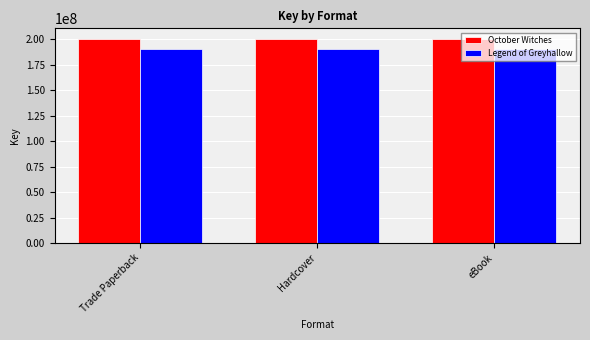

Reading right to left, what are all the values shown in this chart?

October Witches: 200442403	200442403	200442403
Legend of Greyhallow: 190493842	190493842	190493842